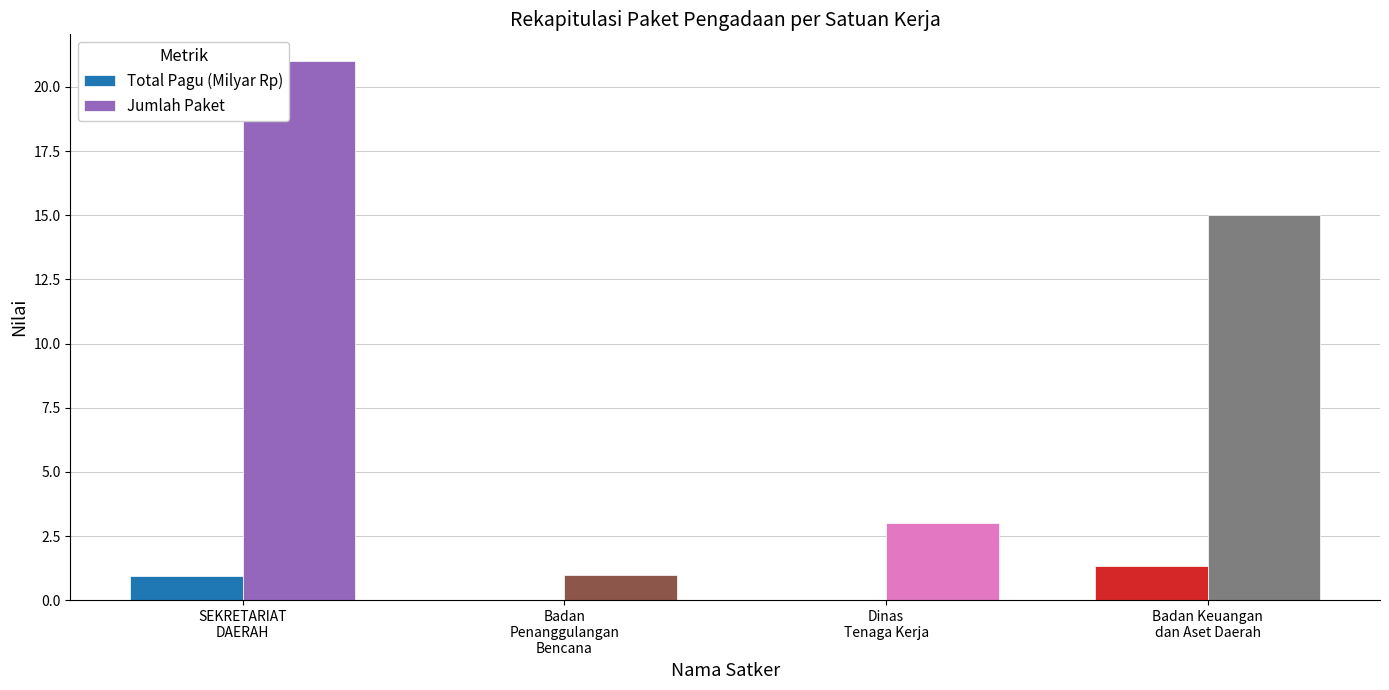

What is the sum of all Jumlah Paket values?

40.0